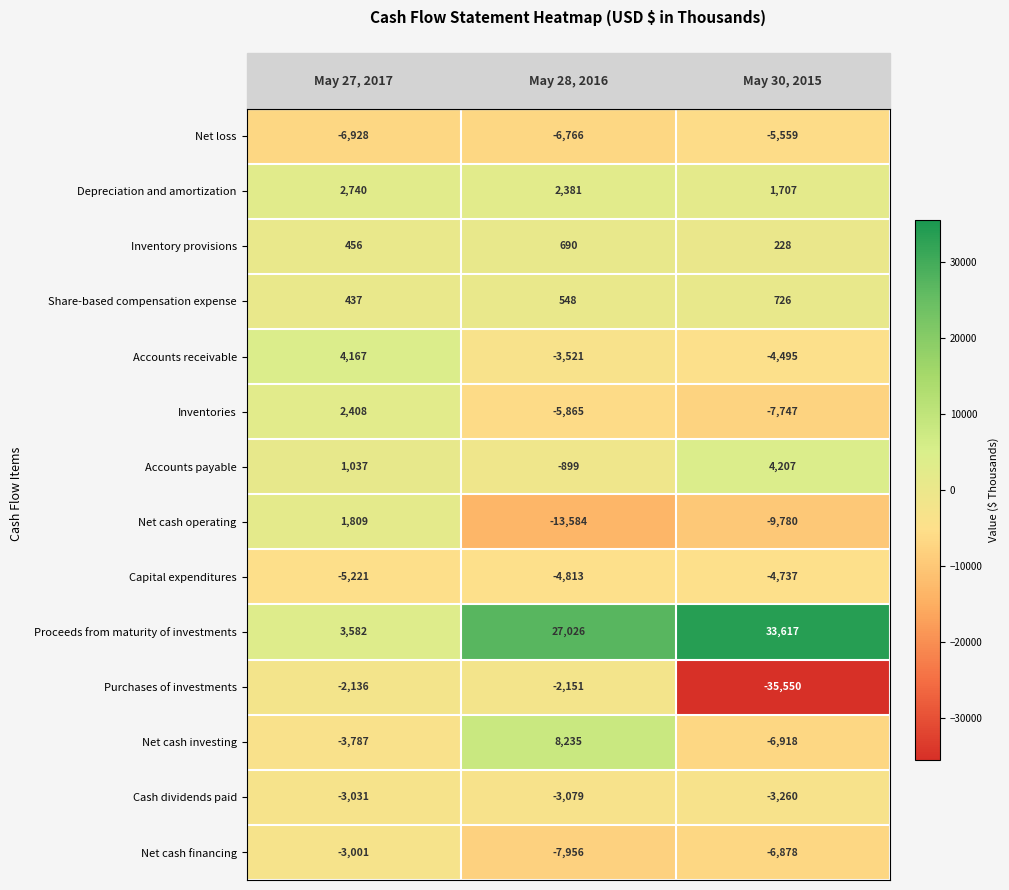

Which series has the widest spread of values?

Purchases of investments